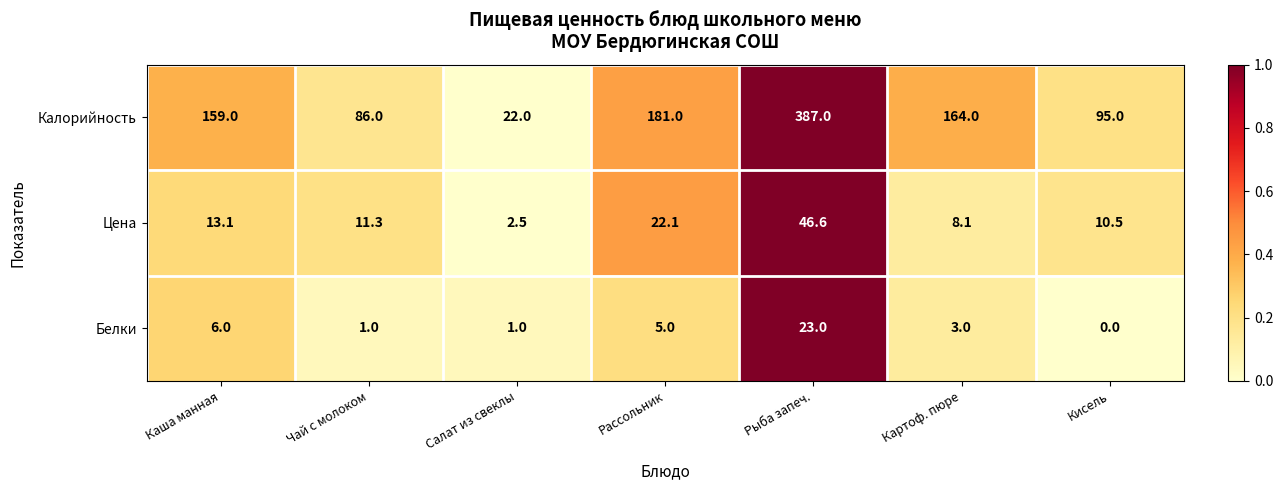

What is the sum of all Калорийность values?

1094.0